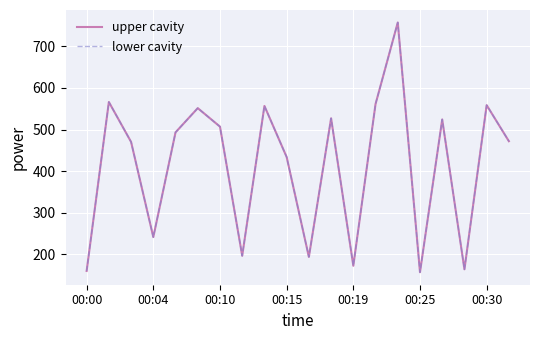

Does the chart display data point markers on the line(s)?

No